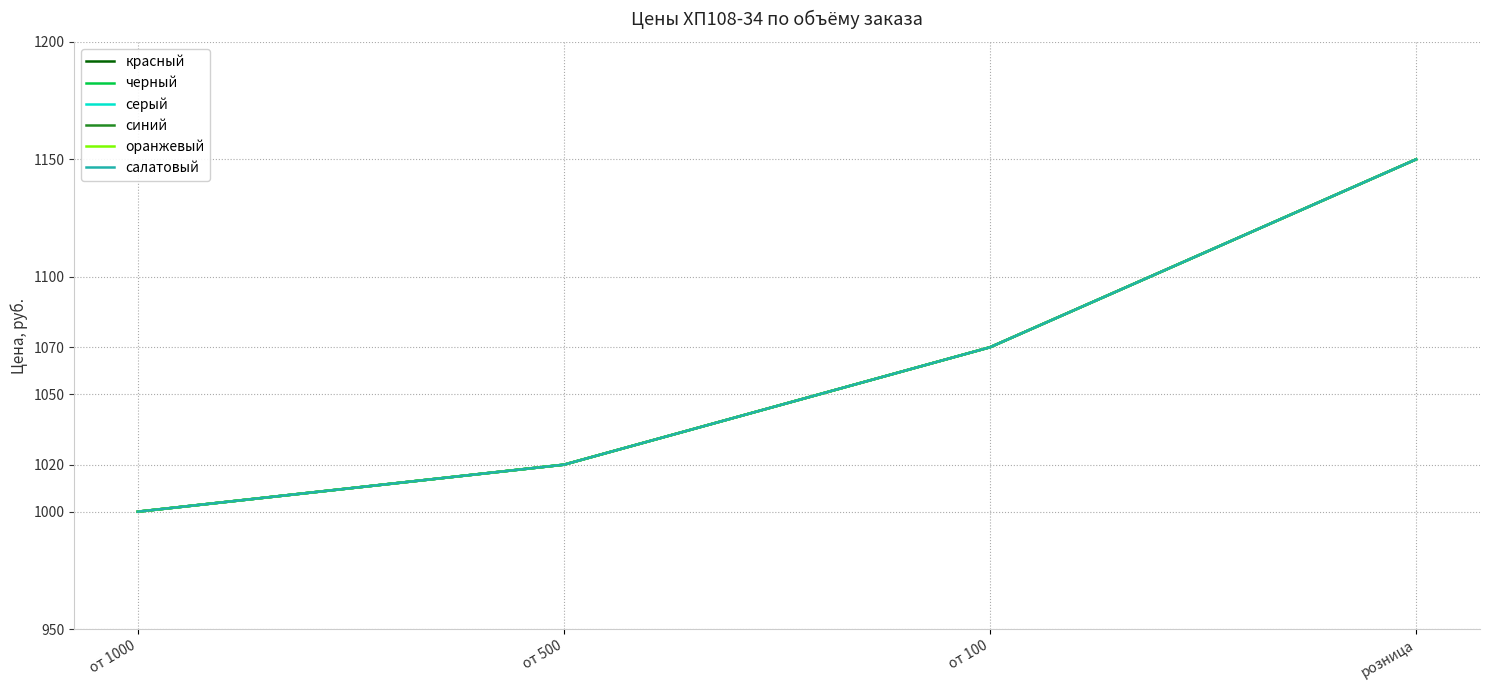

True or false: серый and синий cross at least once.

False